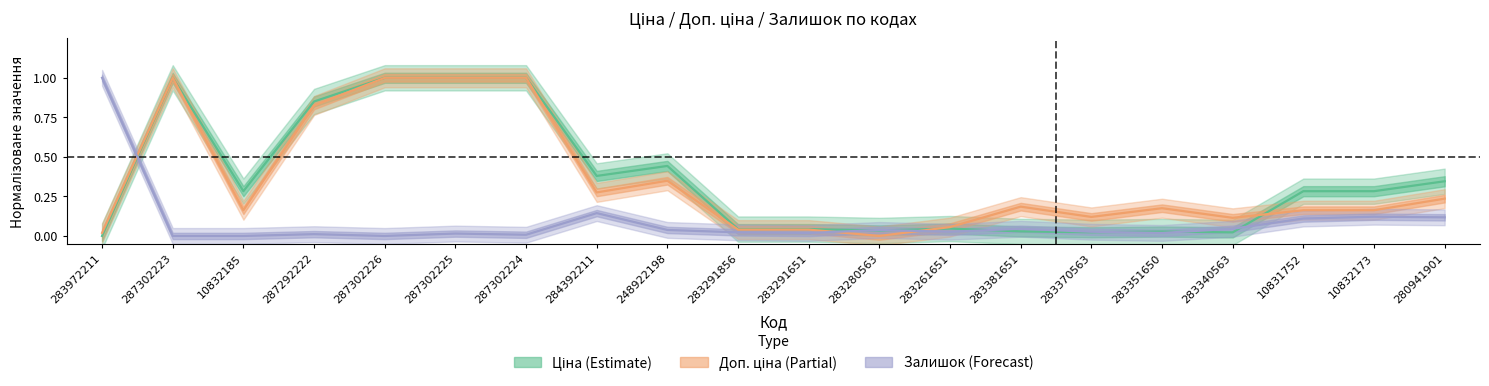

What is the label of the 2nd point from the right?

10832173